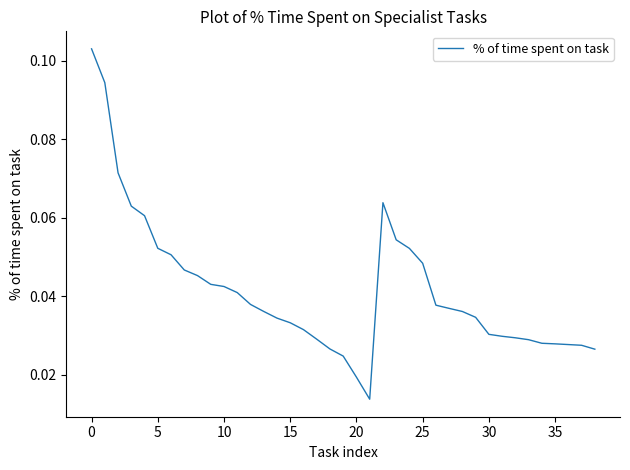

Where is the first local minimum?

21